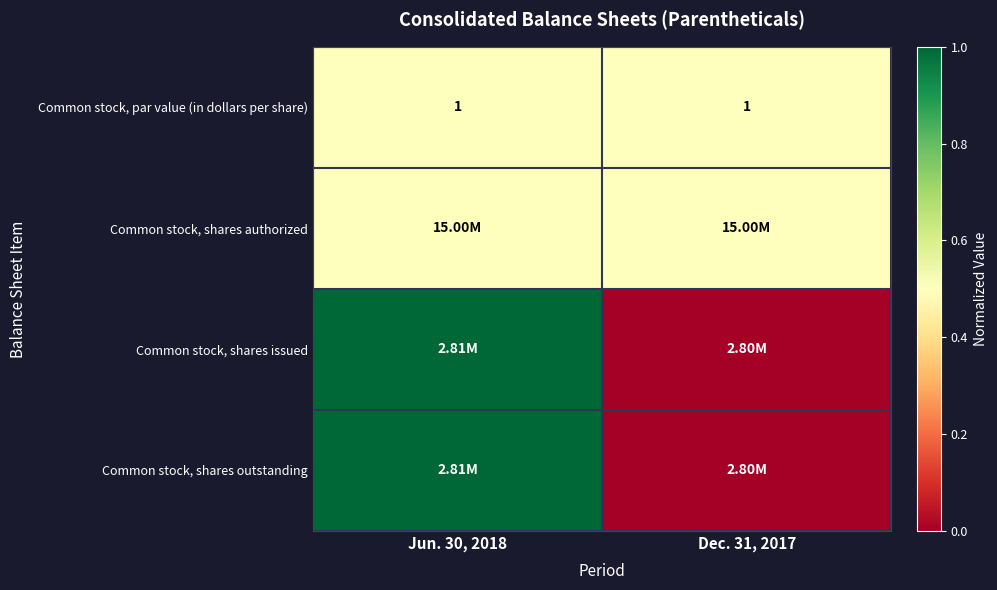

What is the sum of the Common stock, par value (in dollars per share) values at Jun. 30, 2018 and Dec. 31, 2017?

2.0